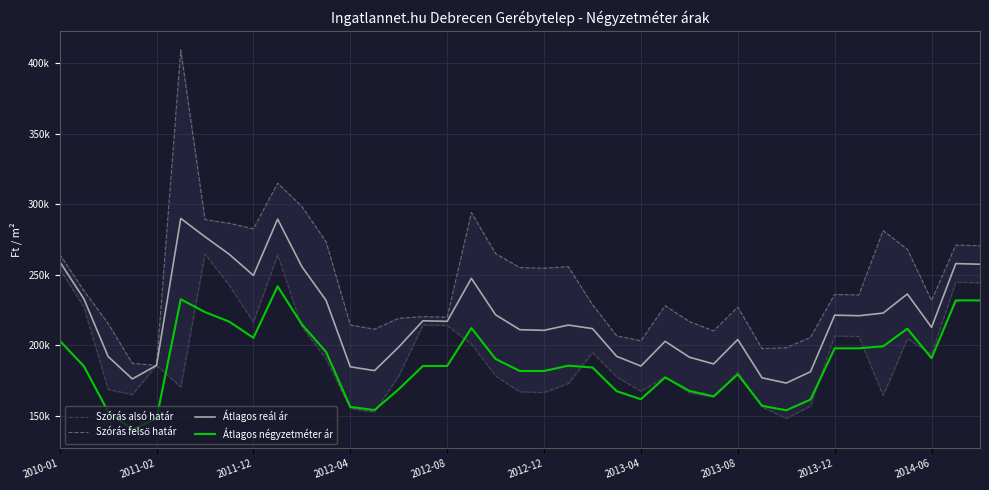

What are all the series names shown in the legend?

Szórás alsó határ, Szórás felső határ, Átlagos reál ár, Átlagos négyzetméter ár